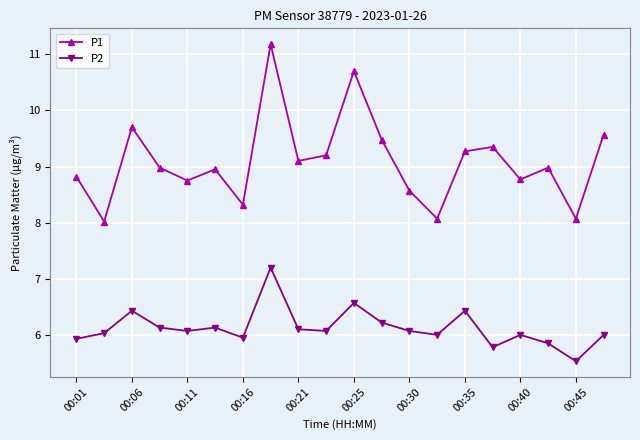

True or false: P1 and P2 cross at least once.

False